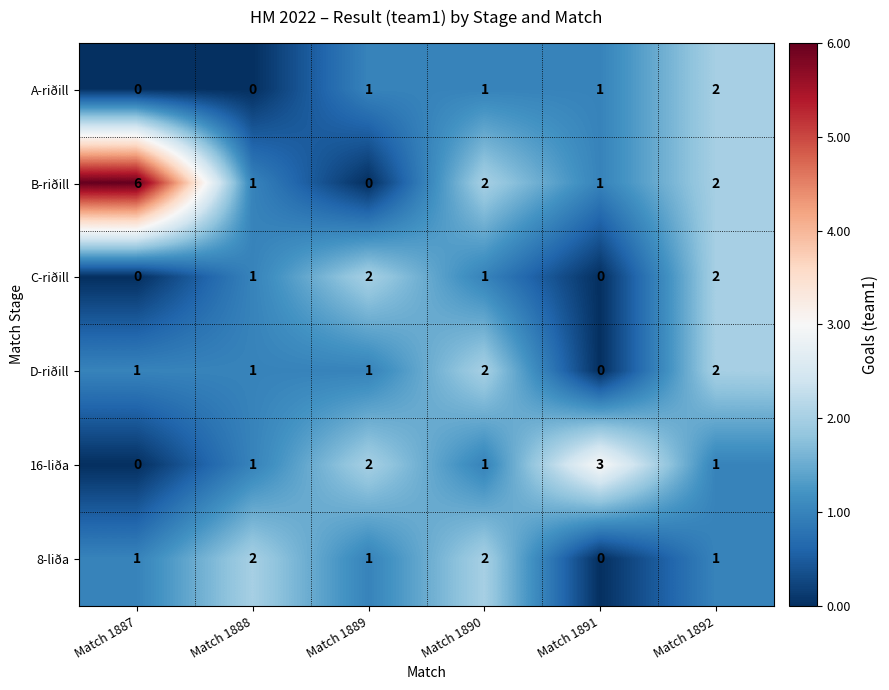

The value of D-riðill at Match 1888 is 2. True or false?

False